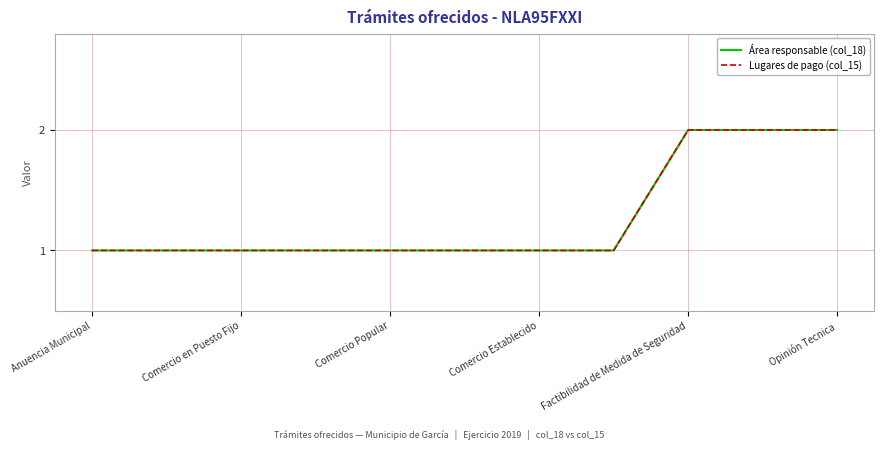

Does the chart have visible grid lines?

Yes